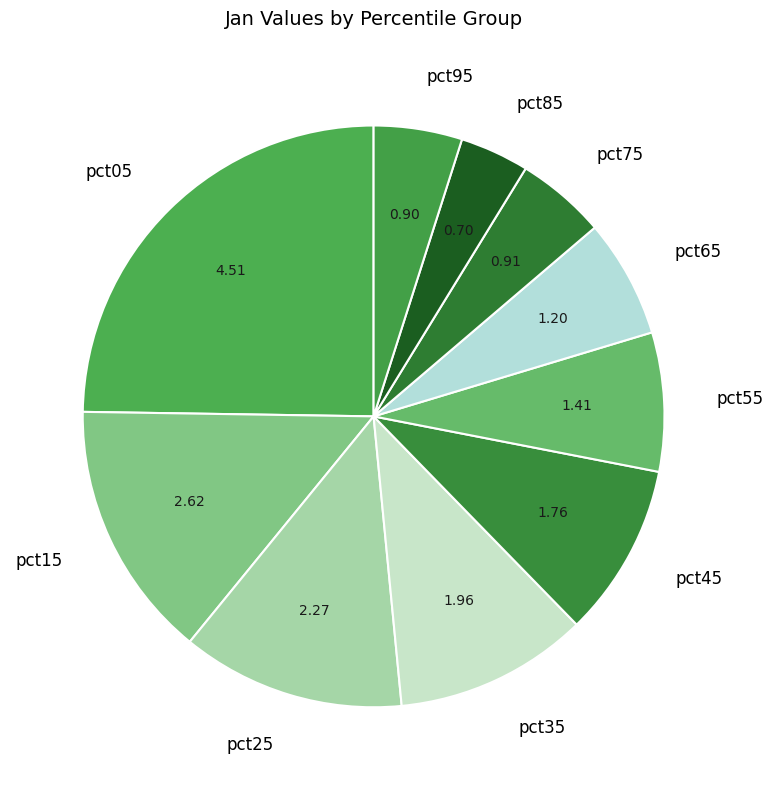

The pct25 slice represents 12% of the pie. True or false?

True